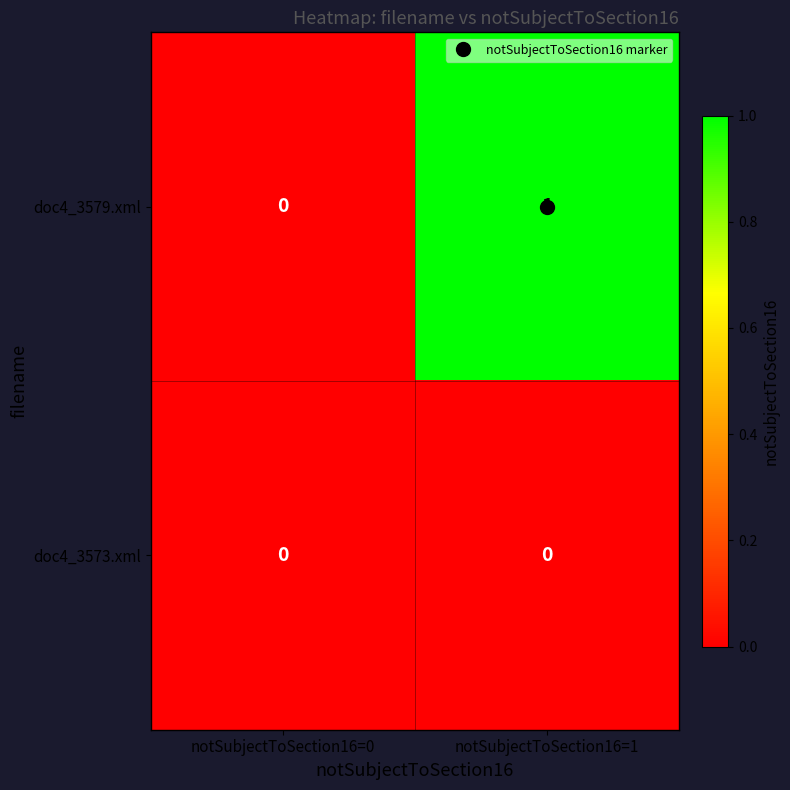

Which series has the largest range (max minus min)?

doc4_3579.xml